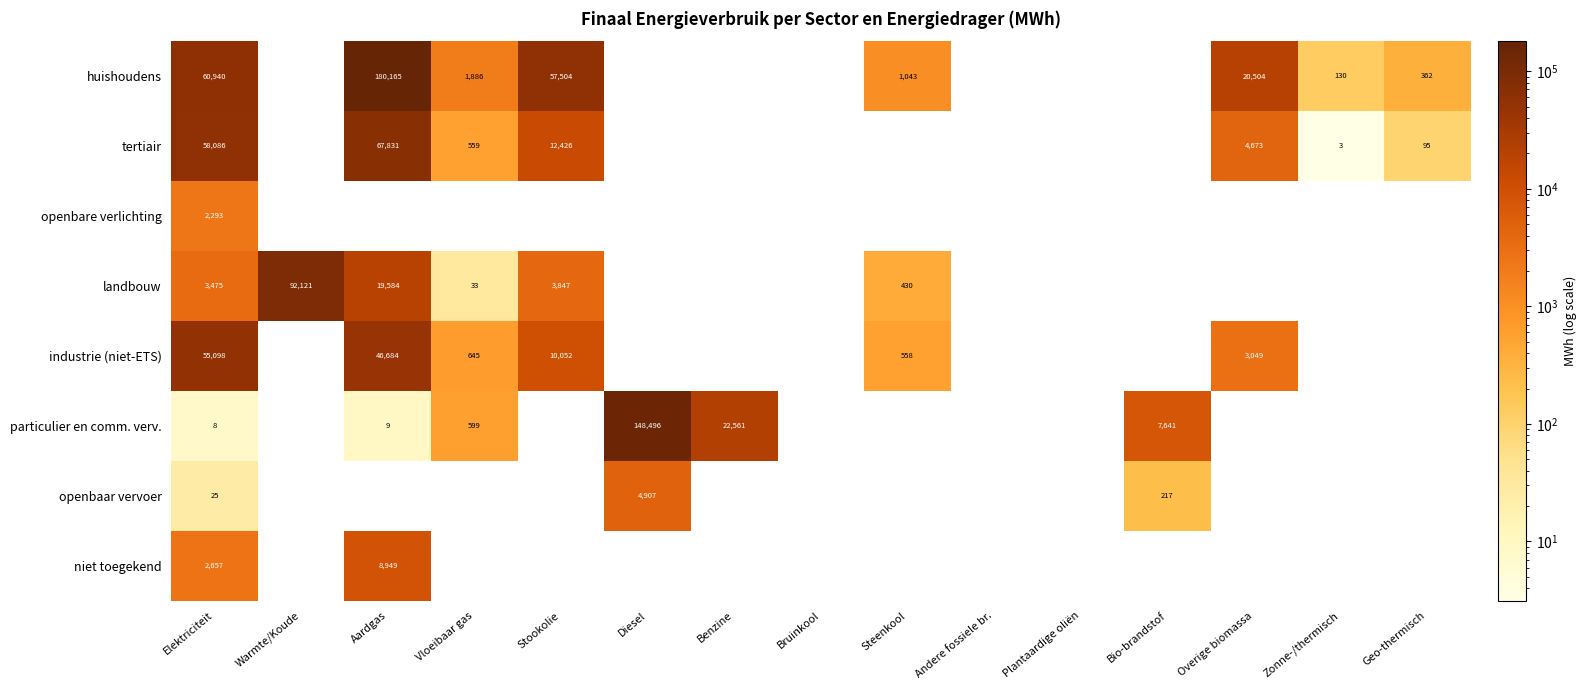

The industrie (niet-ETS) series shows 46684 at Aardgas. True or false?

True